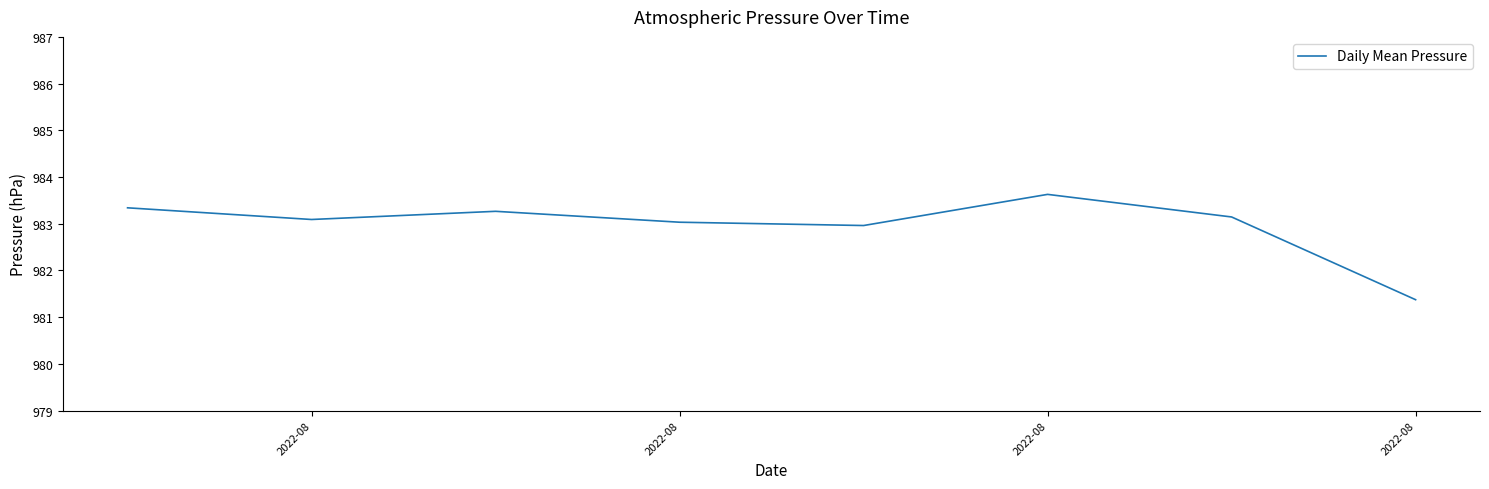

Reading left to right, what are all the values shown in this chart?

983.3	983.1	983.3	983.0	983.0	983.6	983.1	981.4